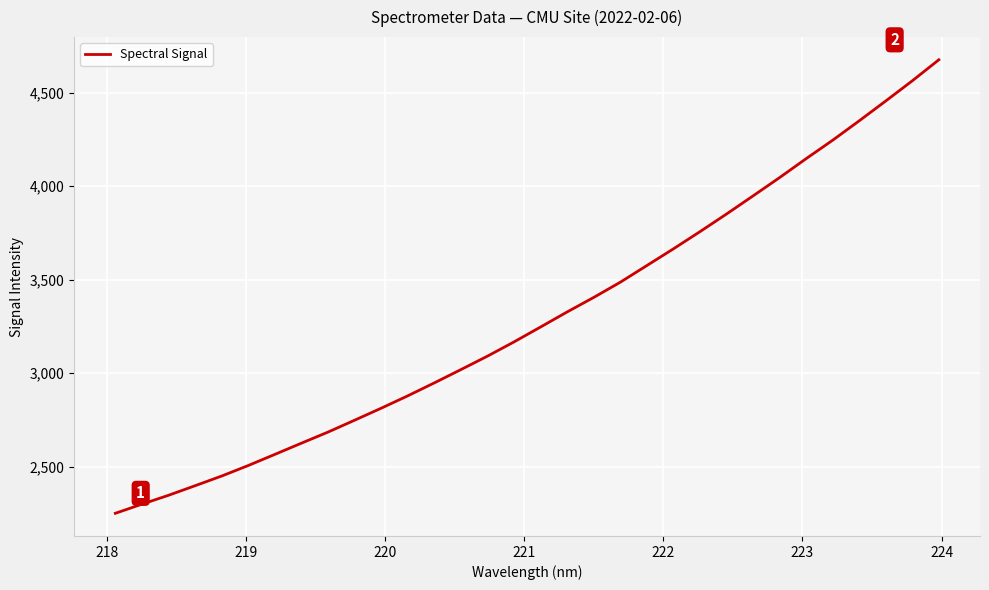

Reading right to left, transcribe all the data shown in this chart.

4675.2	4562.8	4455.0	4348.9	4245.2	4146.6	4045.4	3947.5	3850.5	3756.2	3664.3	3575.1	3485.9	3404.6	3327.0	3246.6	3166.8	3090.7	3018.7	2947.7	2878.4	2812.2	2748.0	2684.6	2625.3	2565.3	2505.8	2449.6	2397.7	2346.6	2299.0	2250.3